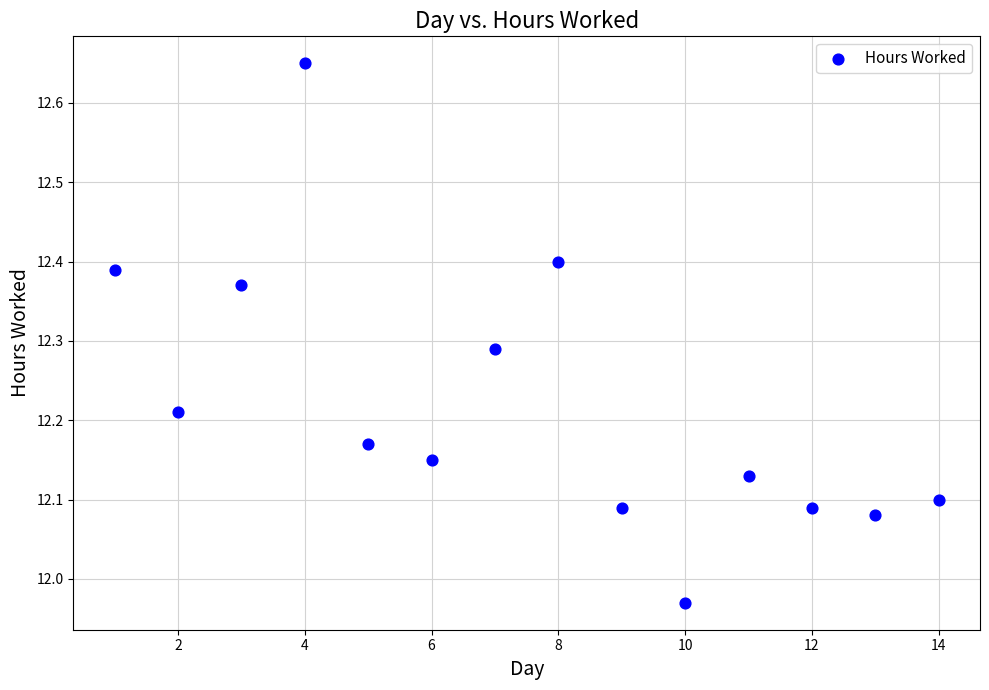

What is the range of Y values (max minus min)?

0.7